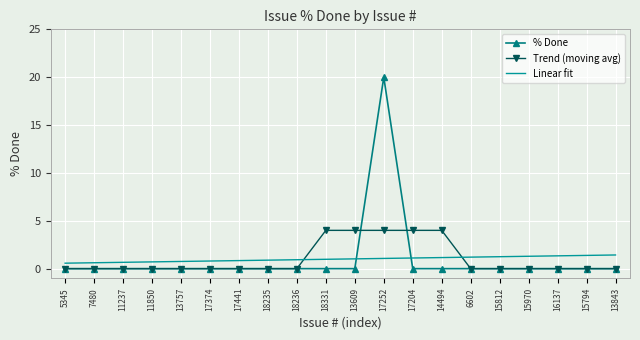

What position from the left is 17204?

13